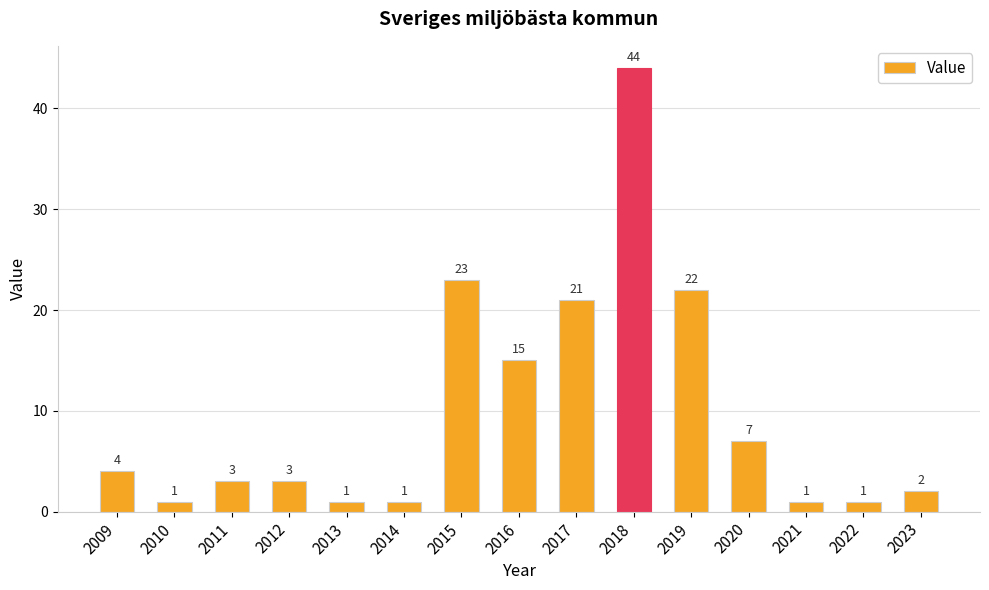

What is the average value?

10